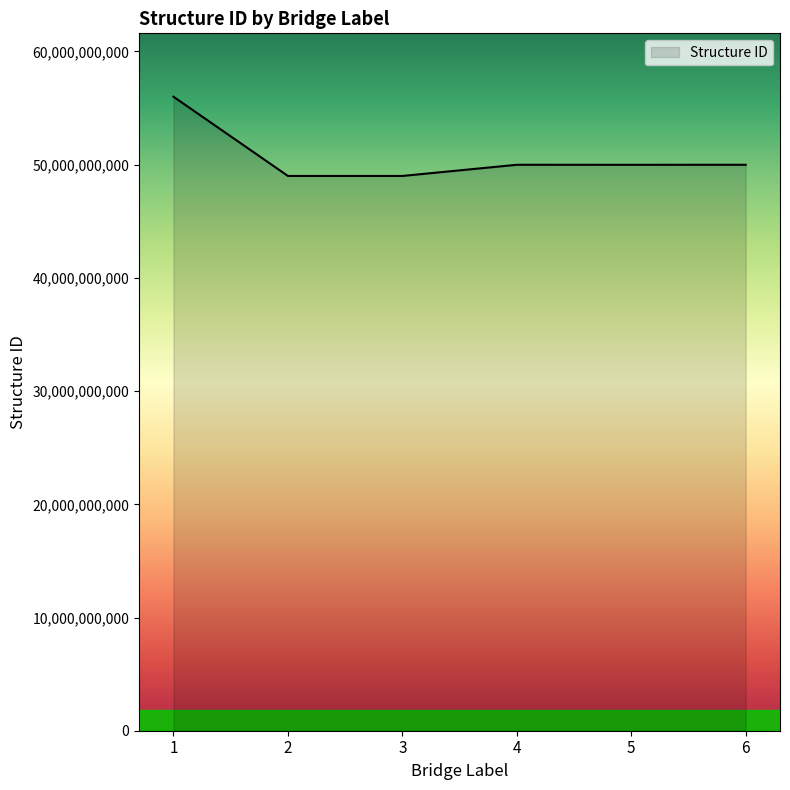

Which has a higher value, 2 or 1?

1